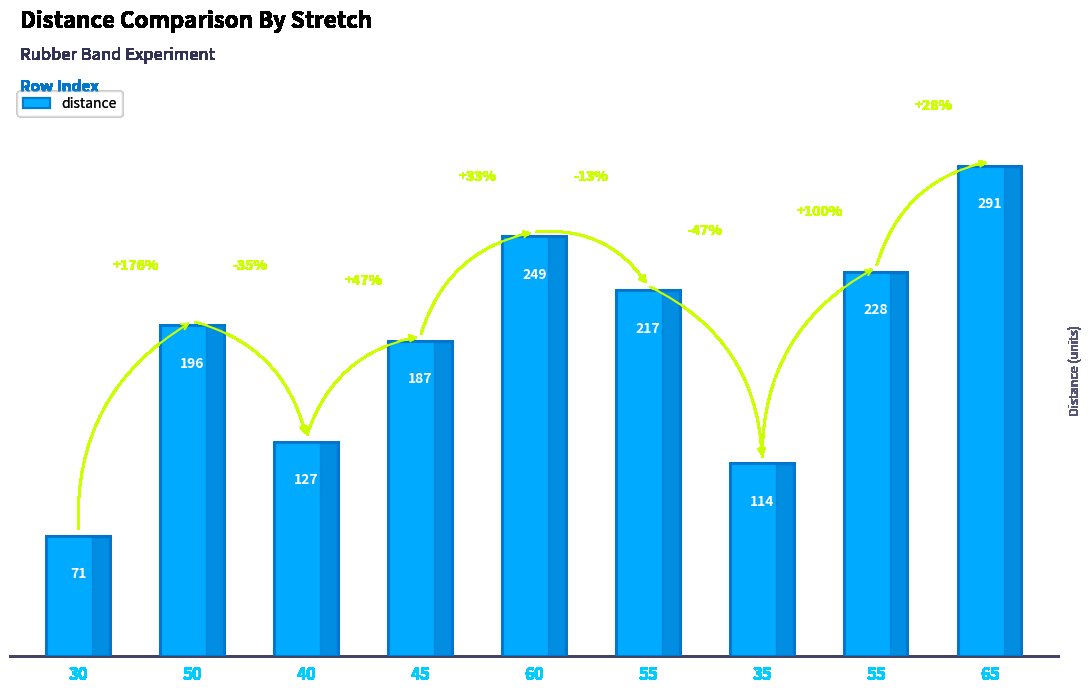

Reading left to right, extract all data points from this chart.

30=71	50=196	40=127	45=187	60=249	55=217	35=114	55=228	65=291